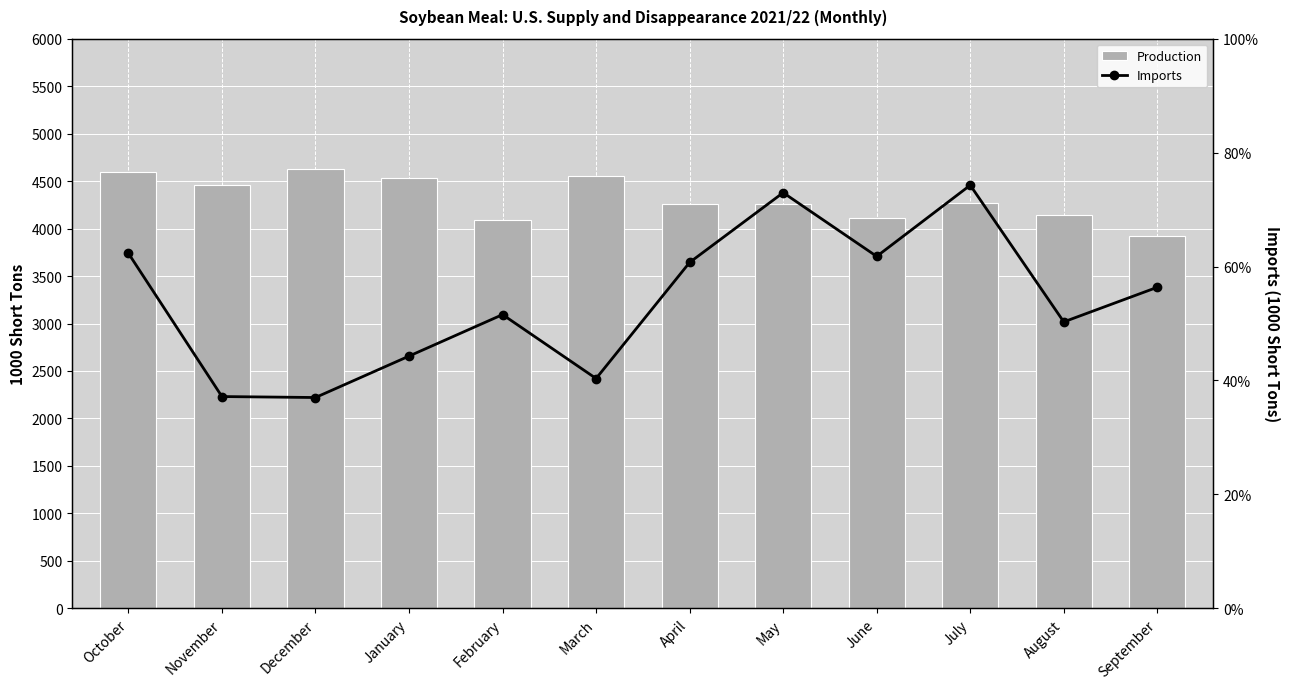

What is the total value across all series at January?

4577.4